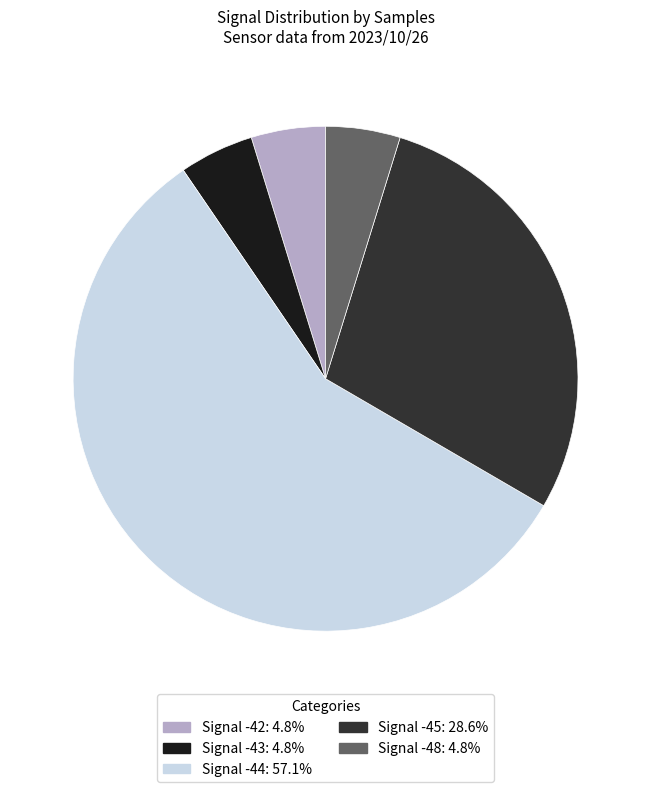

Is there any slice that represents more than half of the pie?

Yes